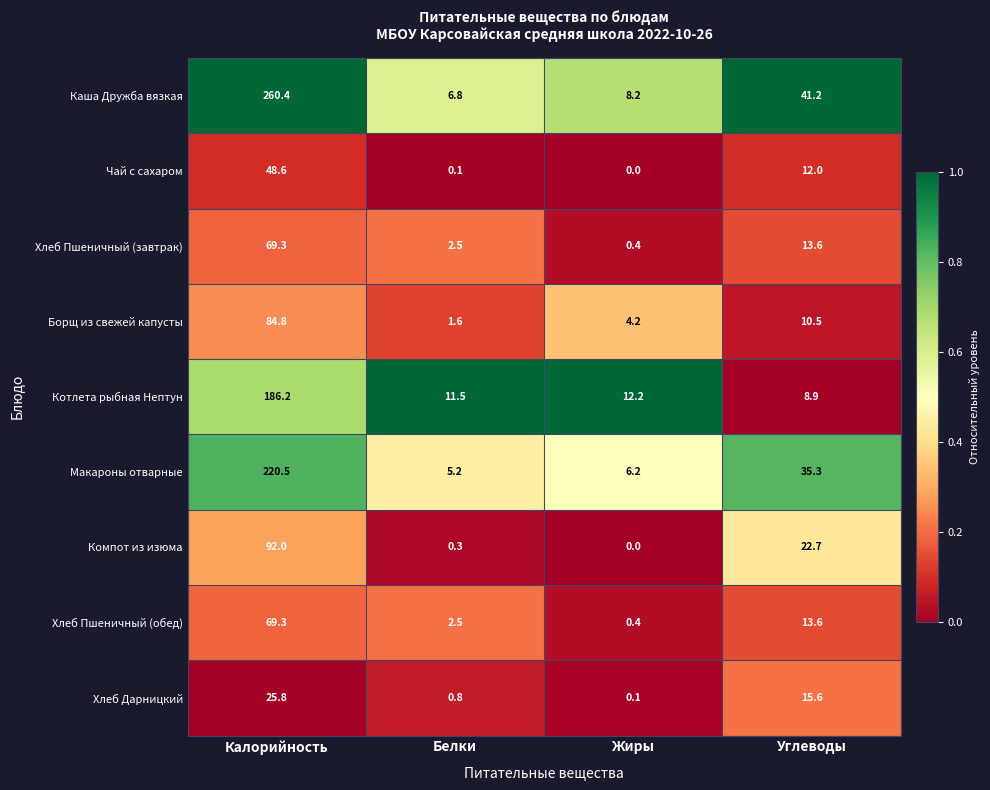

The value of Каша Дружба вязкая at Калорийность is 89.6. True or false?

False